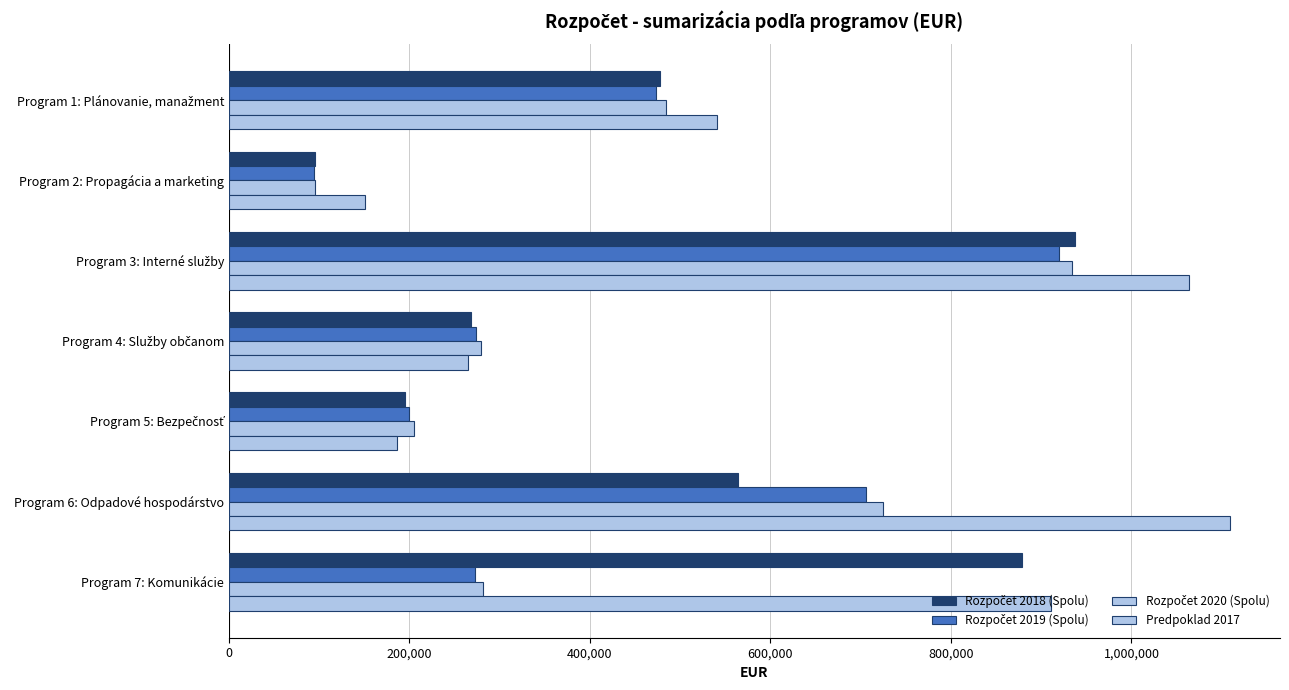

Which series has the widest spread of values?

Predpoklad 2017